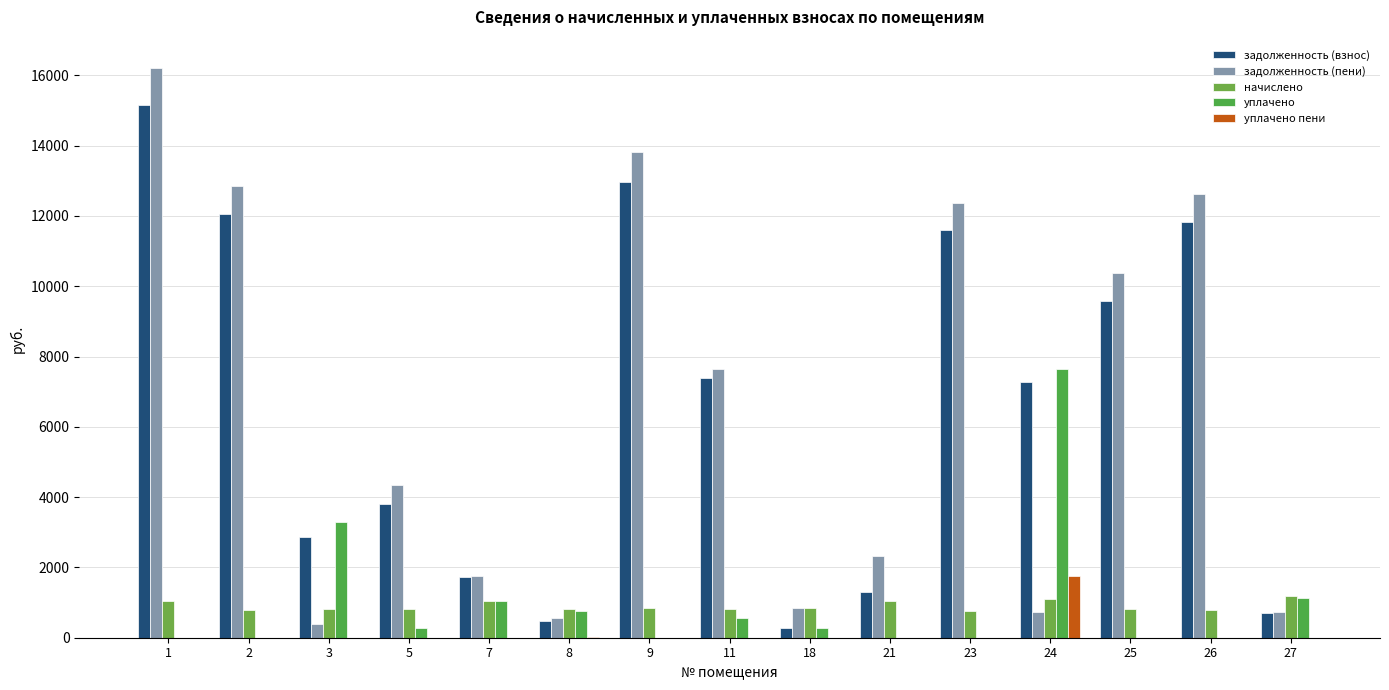

What are all the series names shown in the legend?

задолженность (взнос), задолженность (пени), начислено, уплачено, уплачено пени